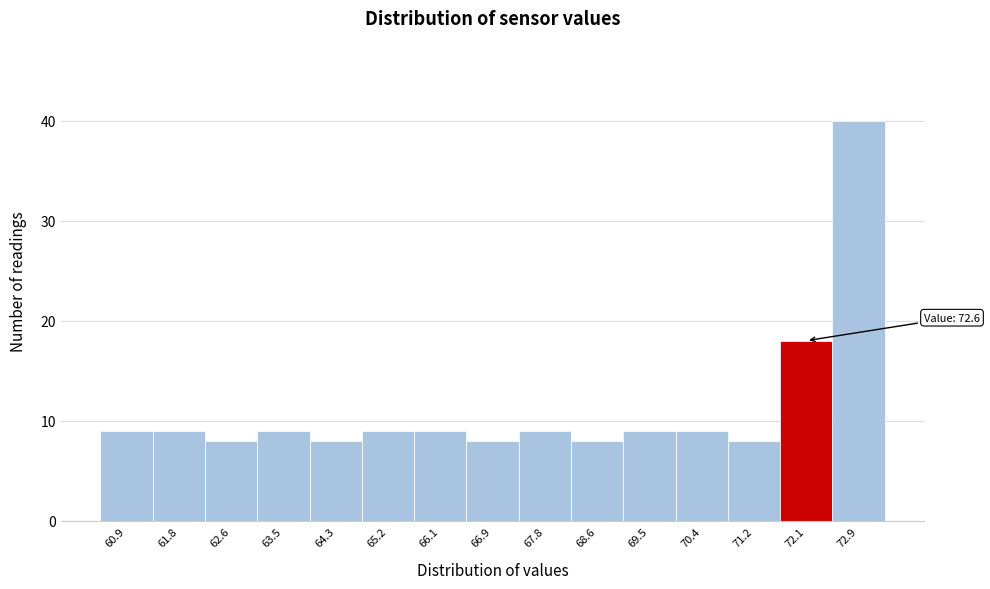

Reading right to left, list all the values displayed in this chart.

72.9=40	72.1=18	71.2=8	70.4=9	69.5=9	68.6=8	67.8=9	66.9=8	66.1=9	65.2=9	64.3=8	63.5=9	62.6=8	61.8=9	60.9=9